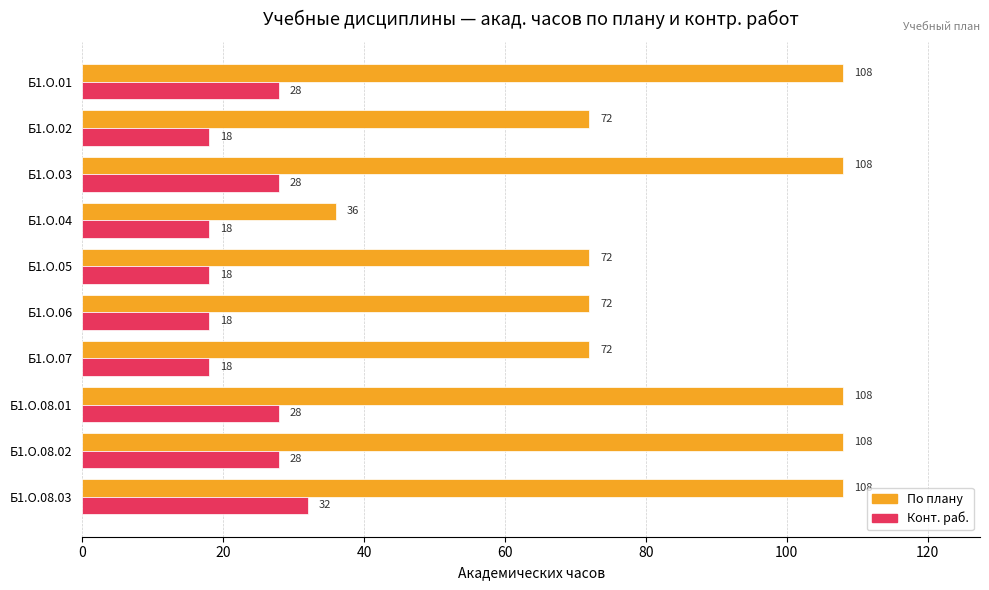

What is the sum of all Конт. раб. values?

234